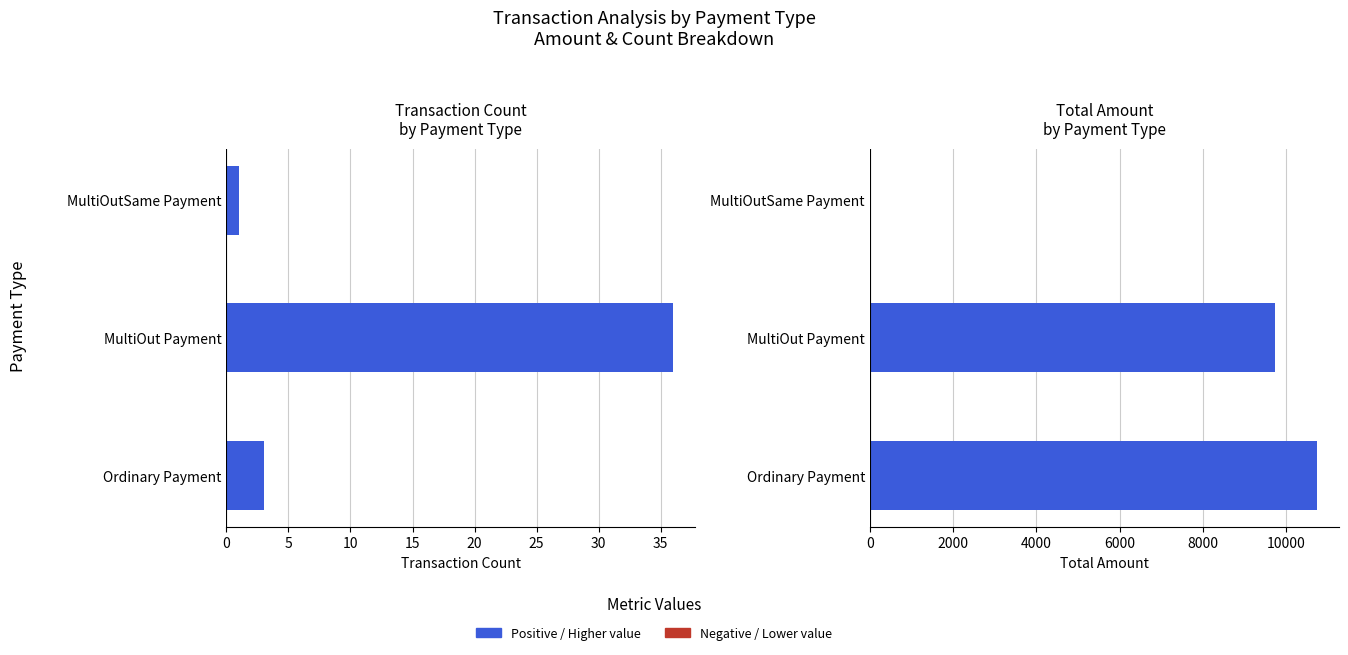

Which has a higher value, MultiOutSame Payment or MultiOut Payment?

MultiOut Payment